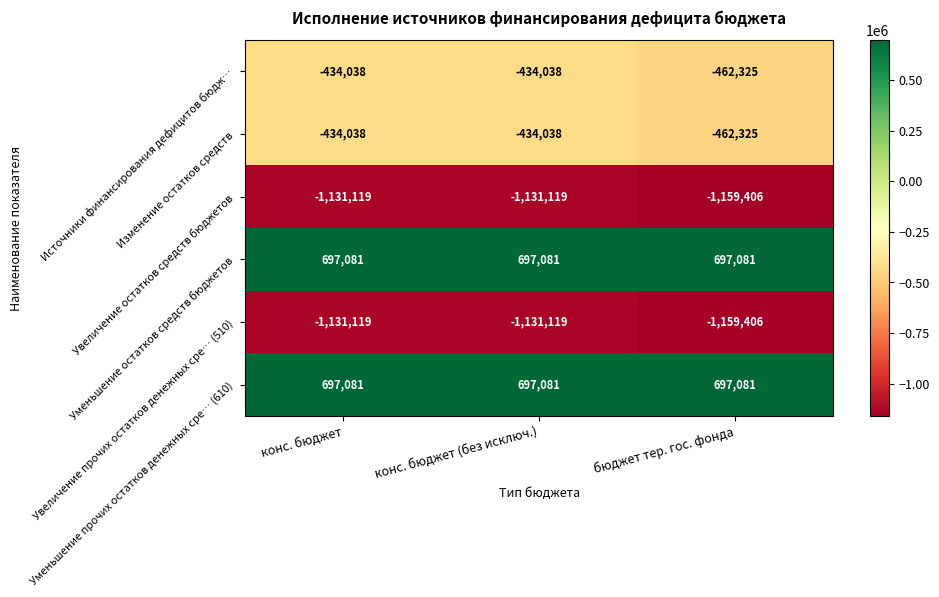

Is the value of Увеличение прочих остатков денежных сре… (510) at бюджет тер. гос. фонда greater than the value of Источники финансирования дефицитов бюдж… at конс. бюджет (без исключ.)?

No